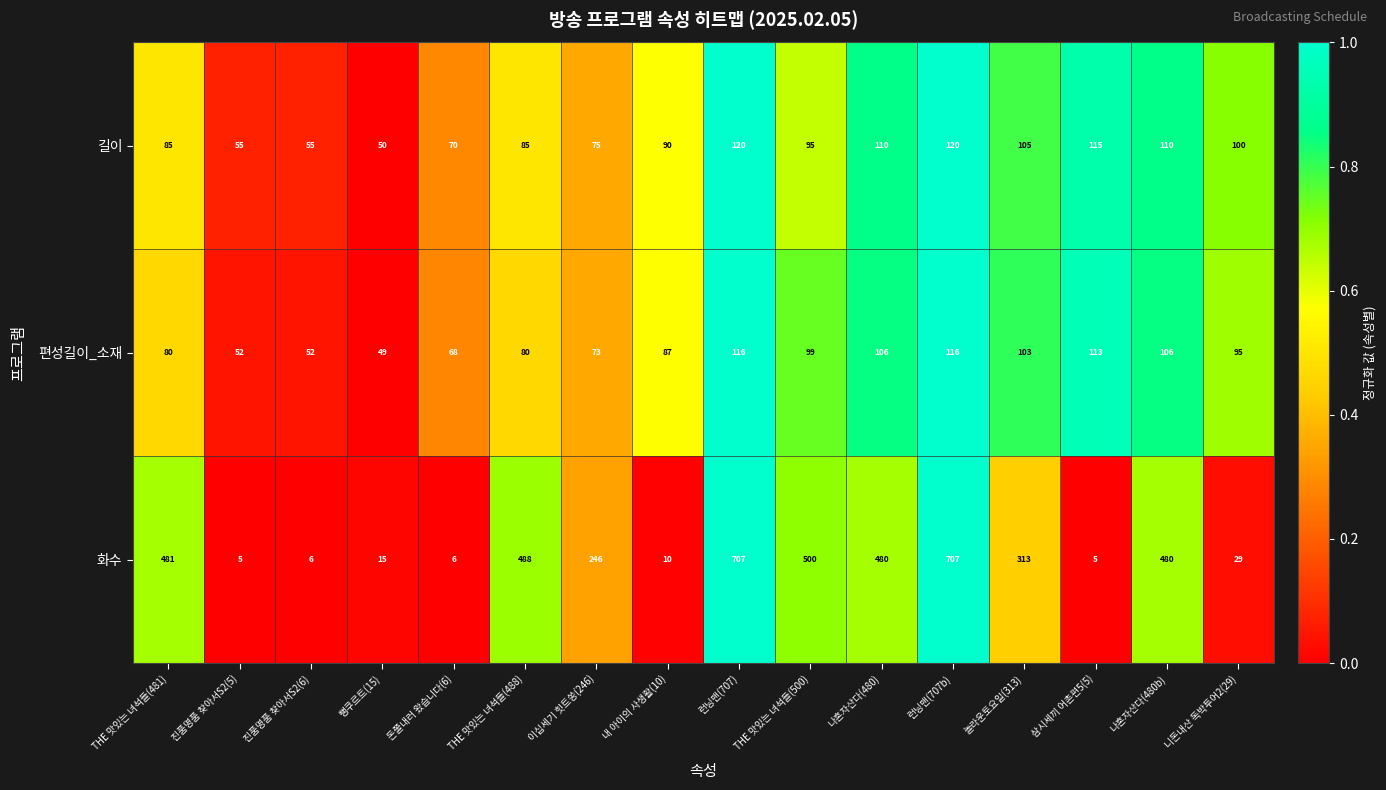

Which series has the largest total across all categories?

화수